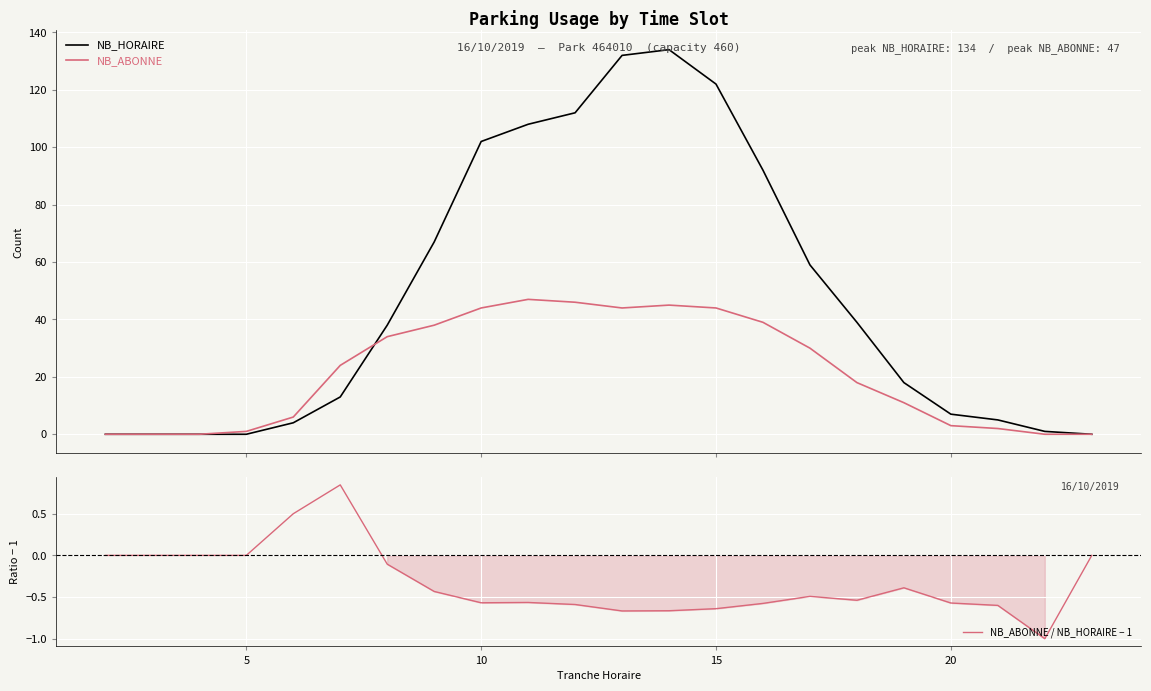

What are all the series names shown in the legend?

NB_HORAIRE, NB_ABONNE, NB_ABONNE / NB_HORAIRE − 1